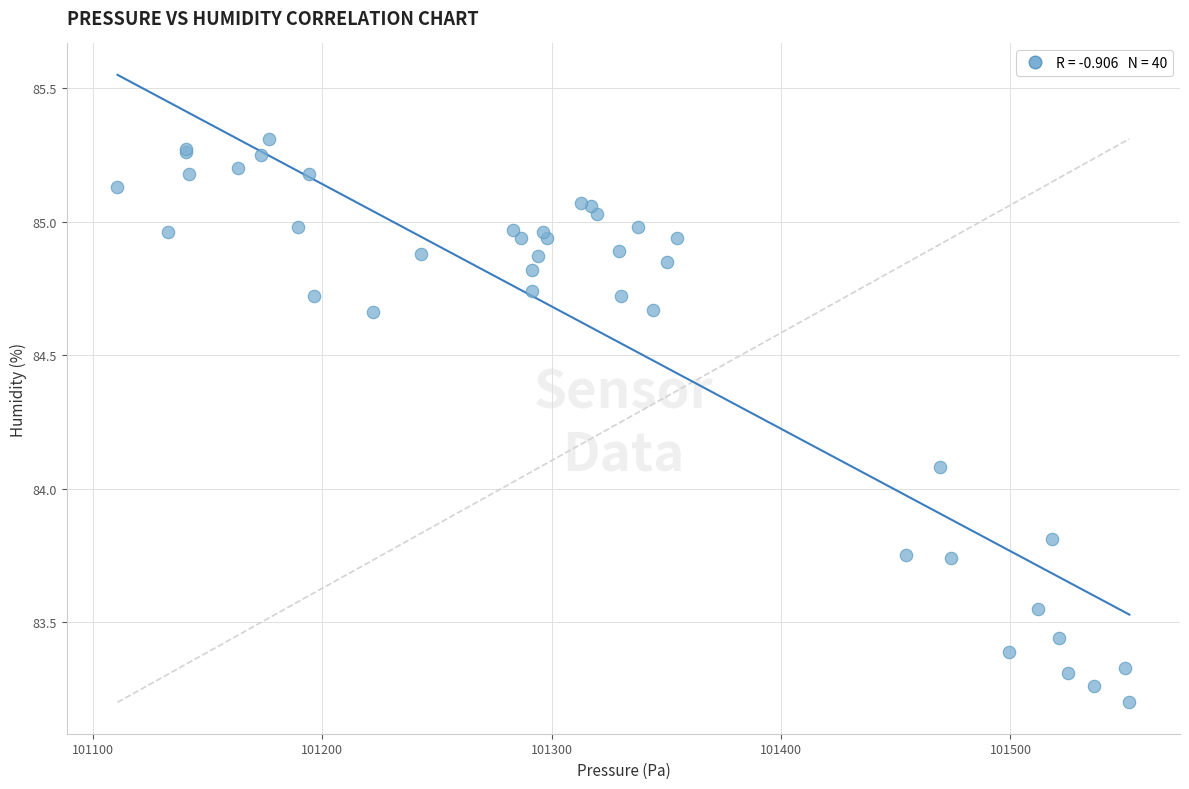

What Y value in the scatter plot is closest to 84?

84.1